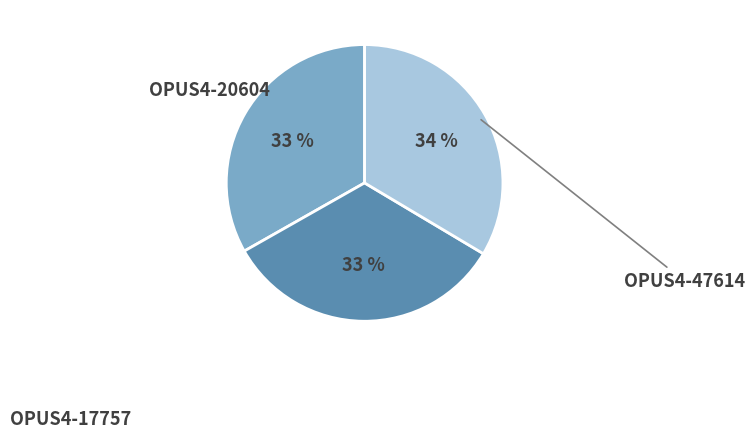

Does any single category account for the majority?

No